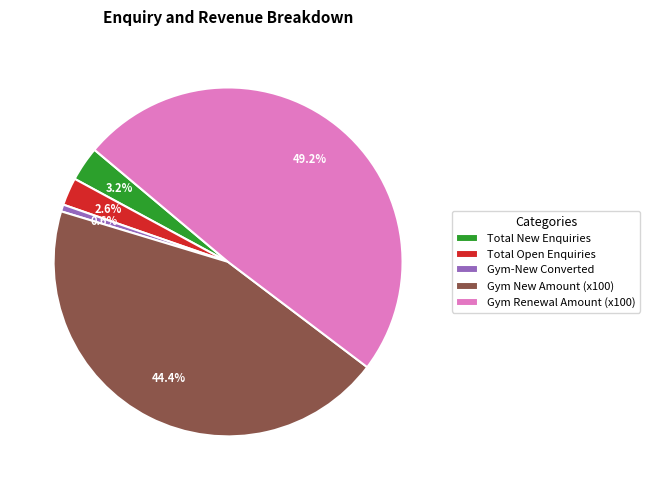

Count the number of slices in the pie.

5